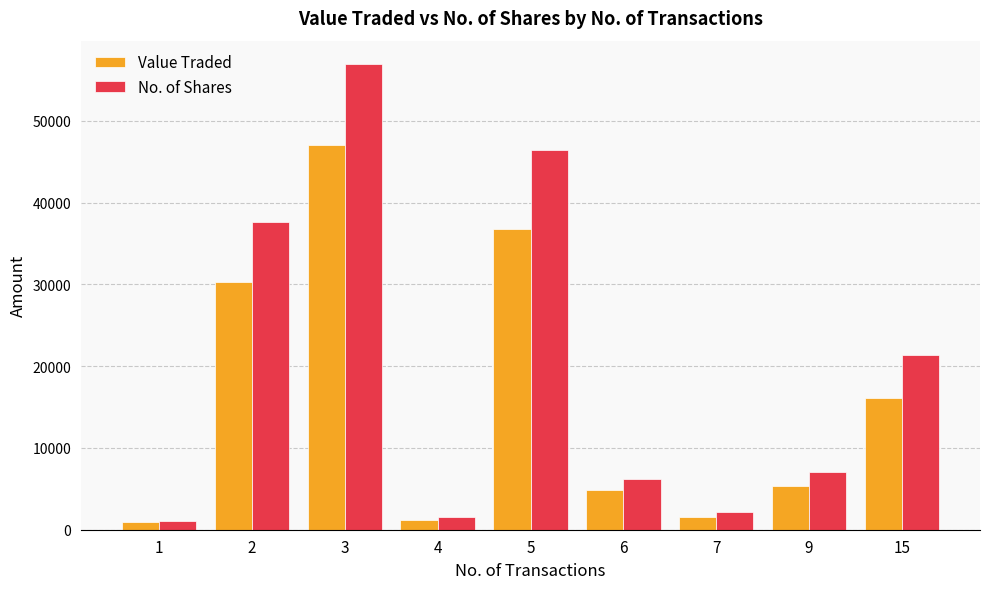

Where is No. of Shares nearest to the value 29002?

15